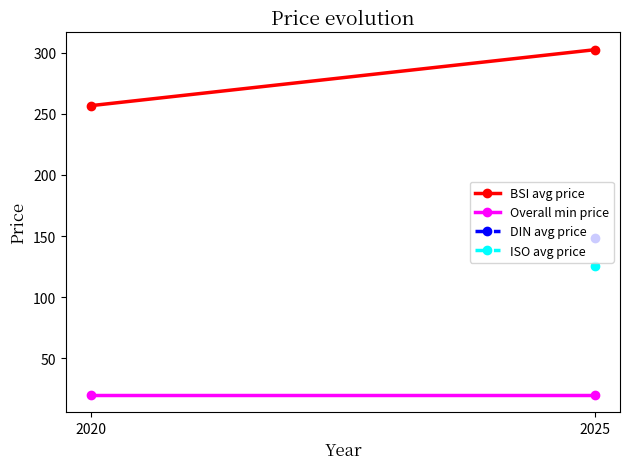

What is the sum of the BSI avg price values at 2025 and 2020?

559.1